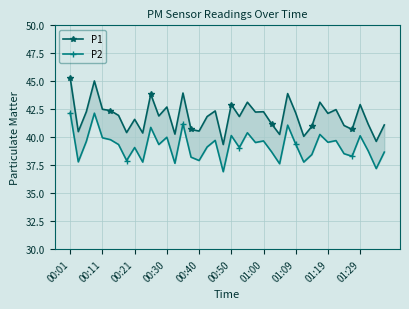

True or false: P2 and P1 cross at least once.

False